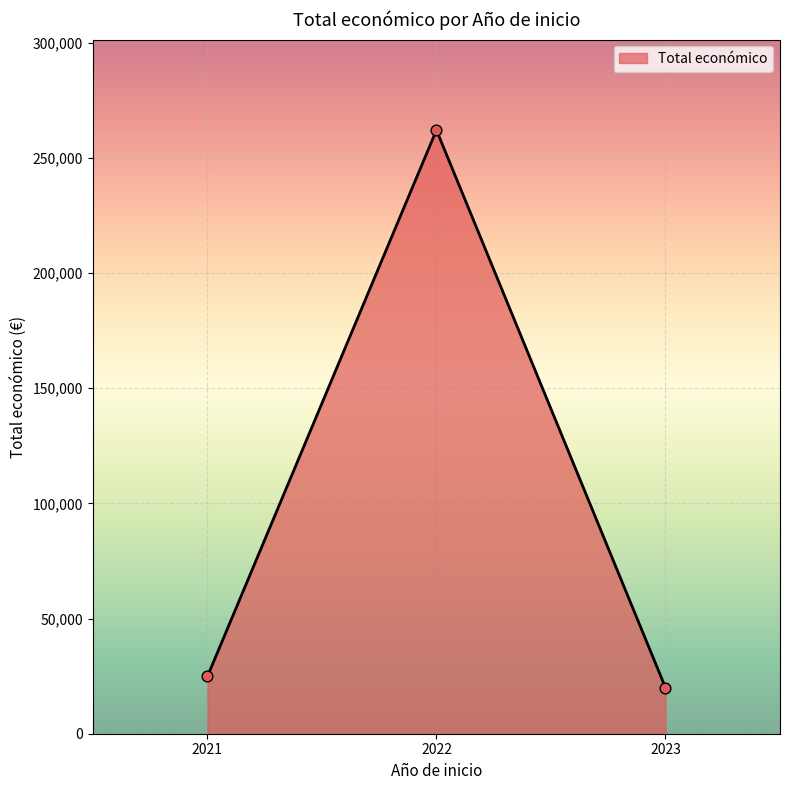

Which has a higher value, 2022 or 2021?

2022